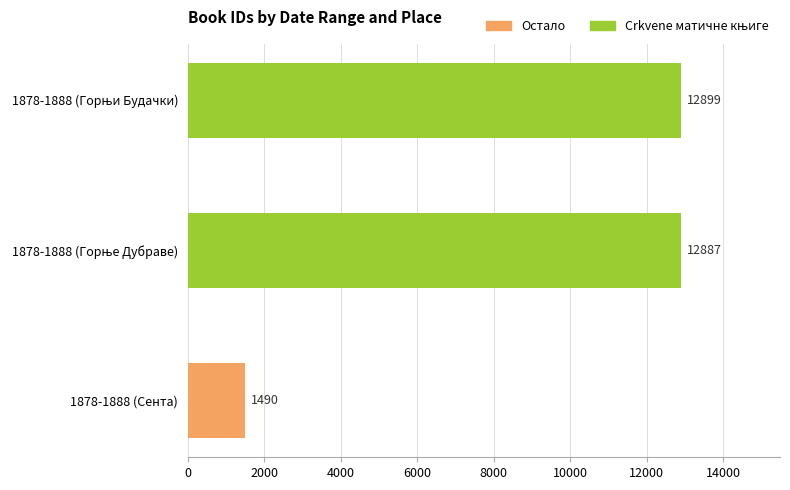

What is the difference between the maximum and minimum values?

11409